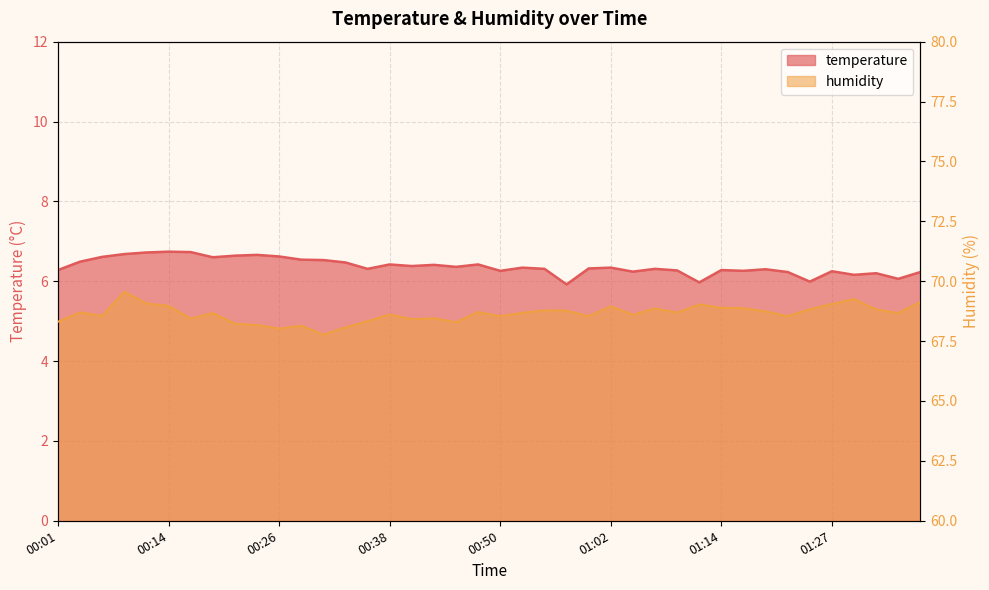

Between 01:00 and 00:19, which is larger?

00:19